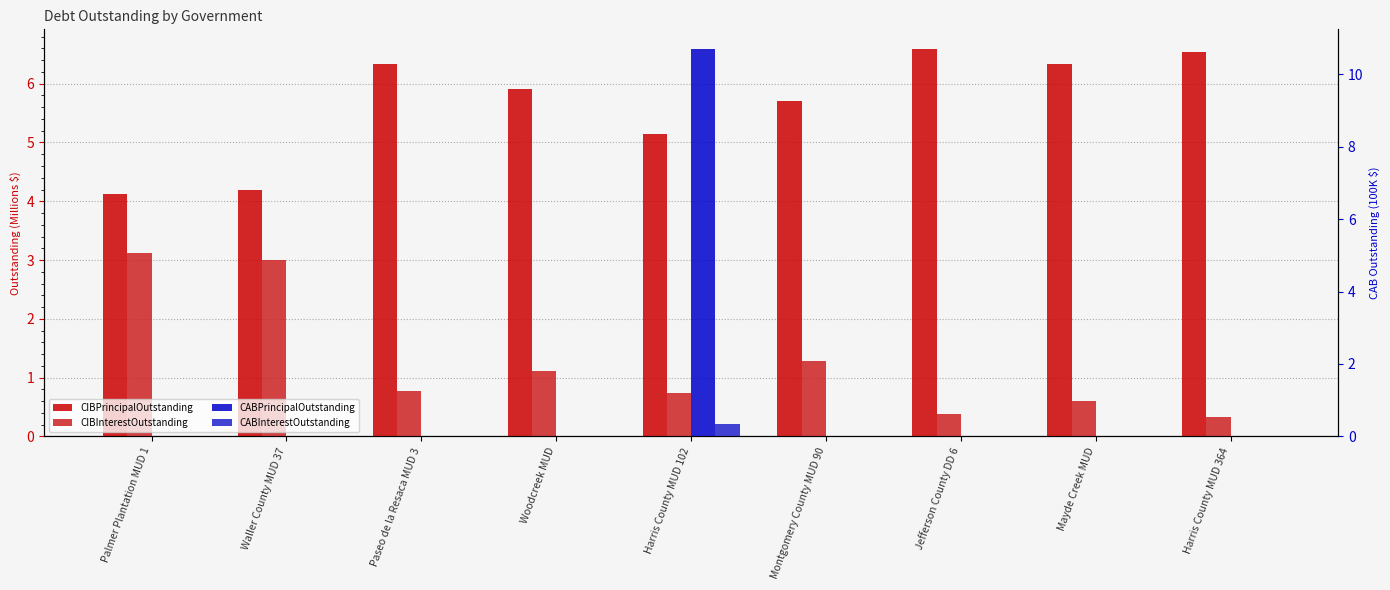

At which label does CABPrincipalOutstanding reach its peak?

Harris County MUD 102